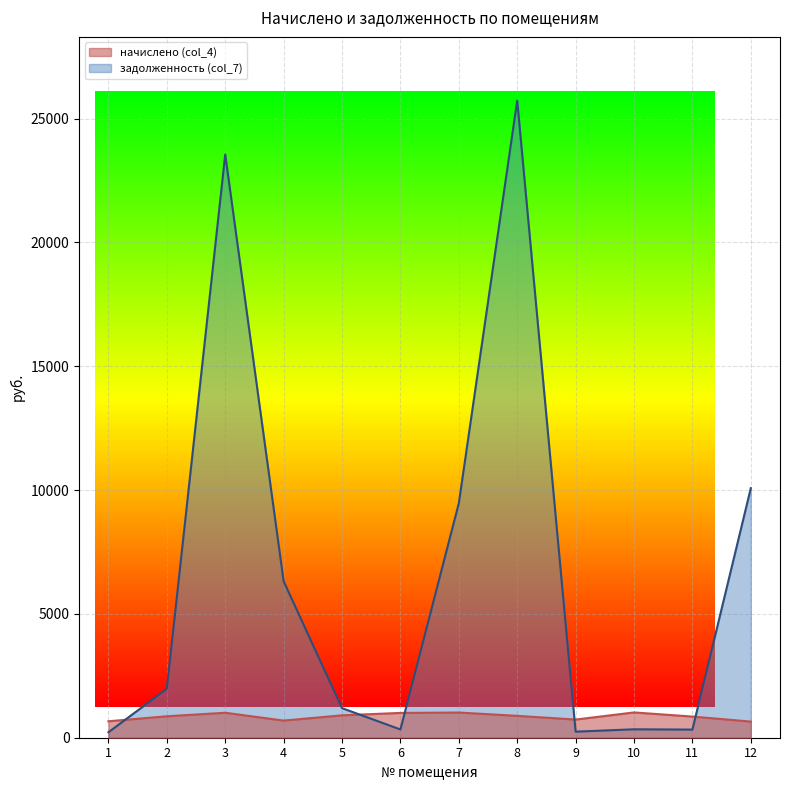

After their last crossing, which series has the higher values: начислено (col_4) or задолженность (col_7)?

задолженность (col_7)